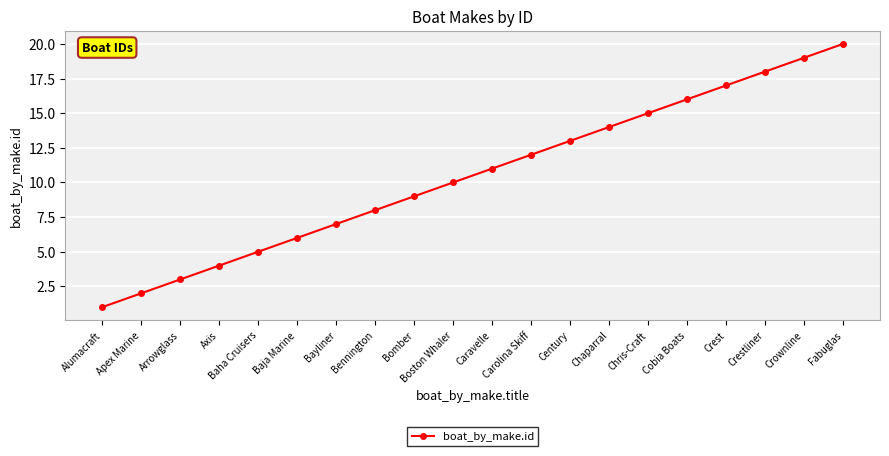

Which has a higher value, Crest or Arrowglass?

Crest